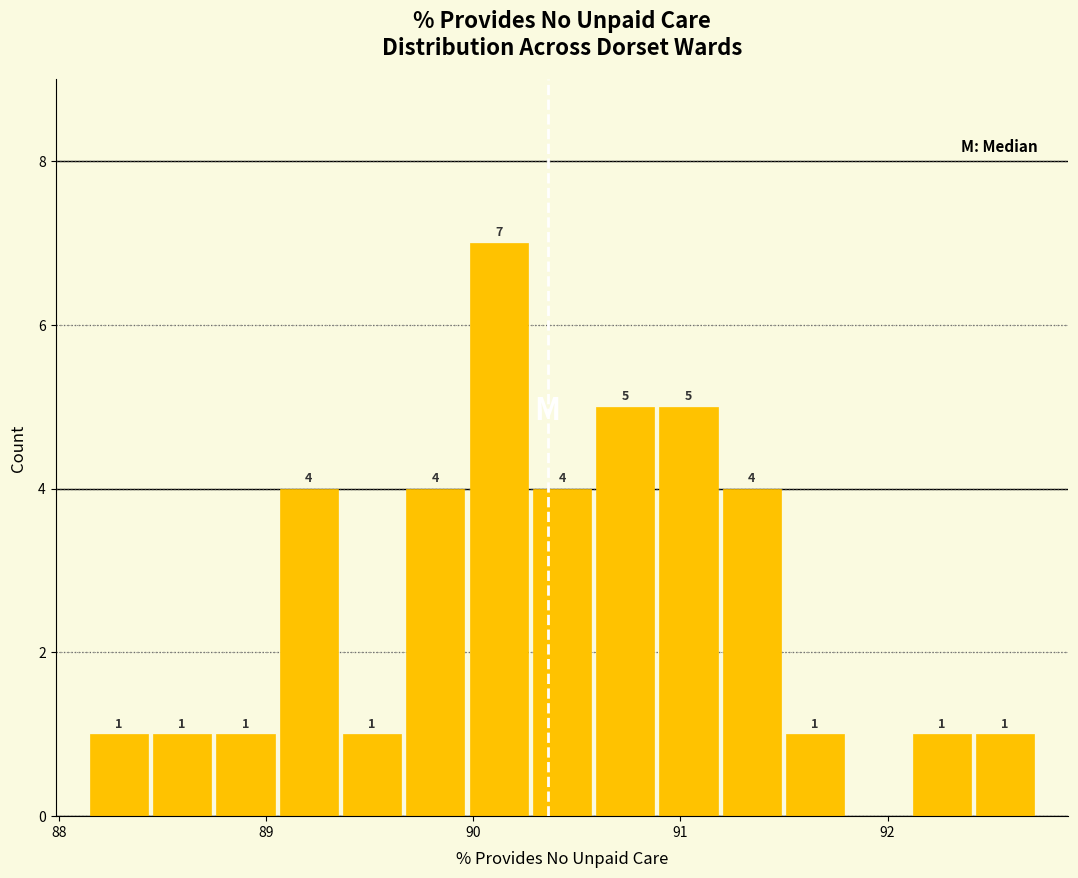

Around what value on the x-axis is the tallest bar? Give the approximate position of its centre, as read against the axis.

90.1